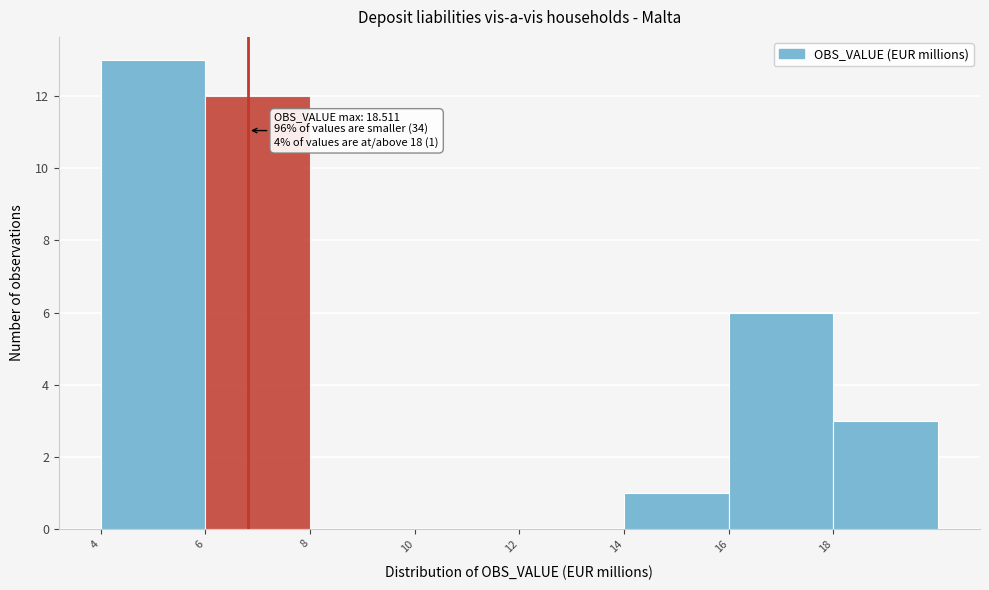

Reading right to left, what are all the values shown in this chart?

18=3	16=6	14=1	12=0	10=0	8=0	6=12	4=13